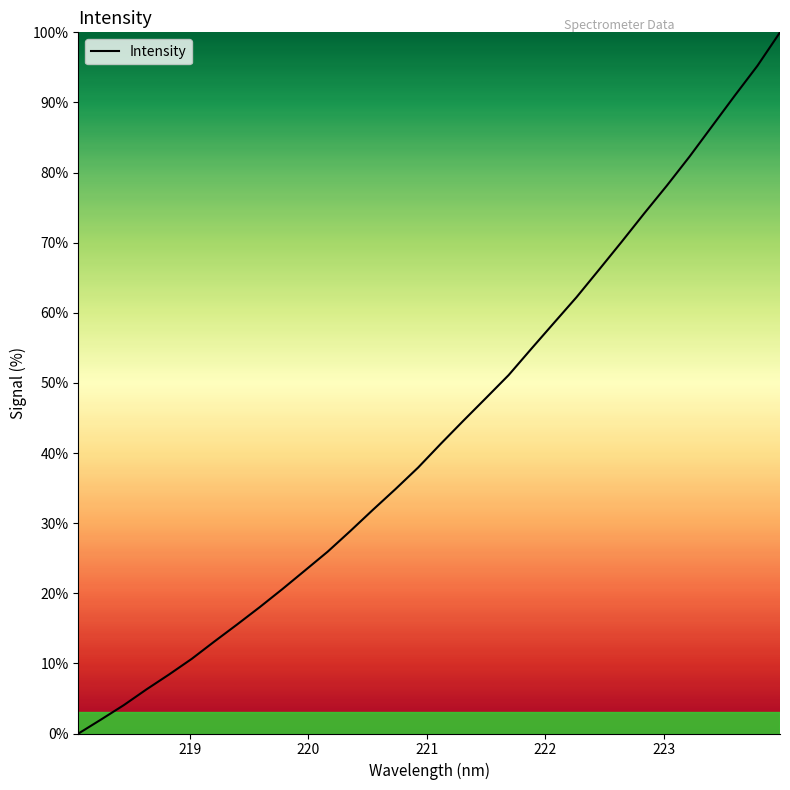

What is the maximum value shown in the chart?

100.0